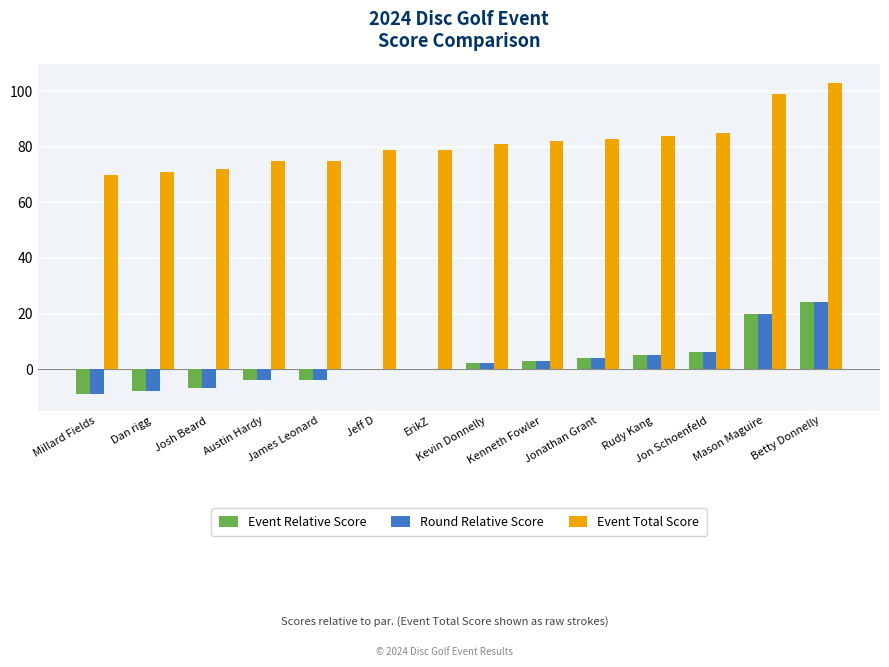

What is the approximate value of Event Relative Score at Mason Maguire?

20